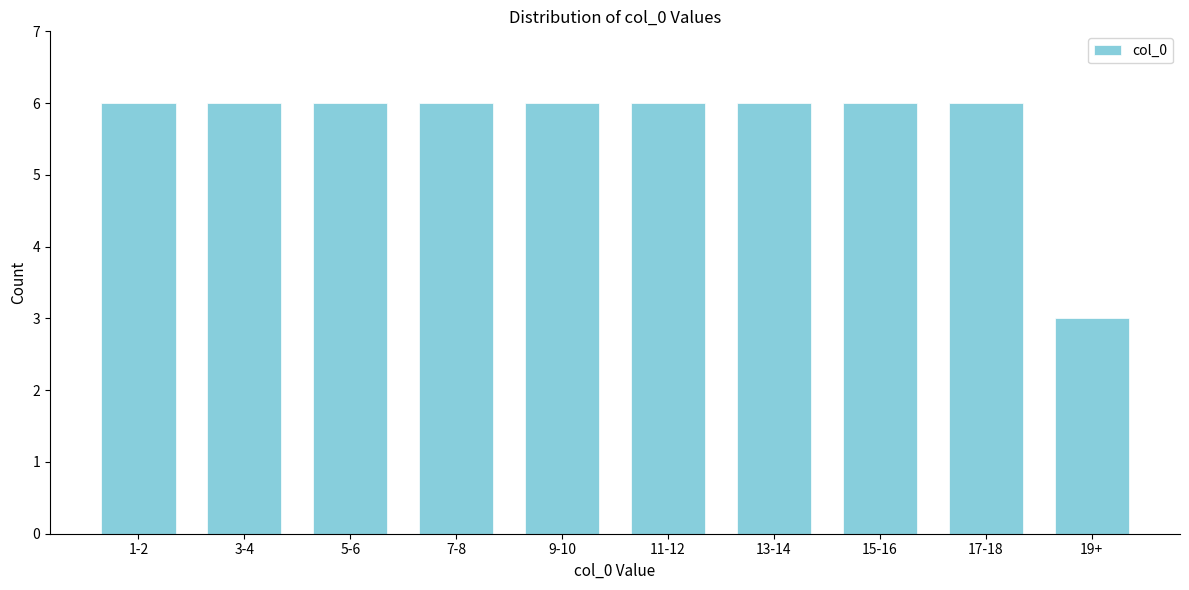

Reading left to right, what are all the values shown in this chart?

6	6	6	6	6	6	6	6	6	3